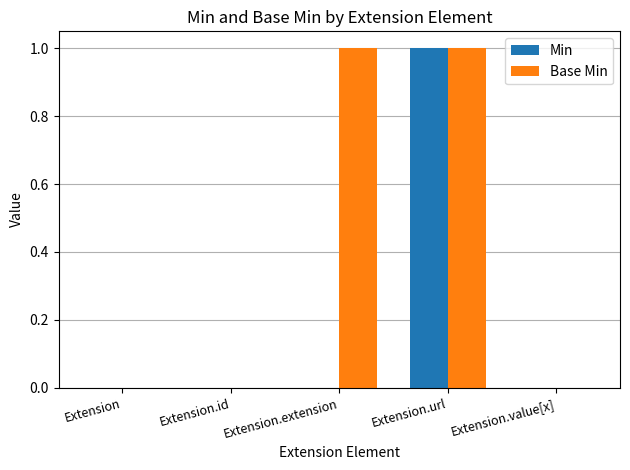

Between Extension and Extension.extension, which series saw the biggest shift?

Base Min